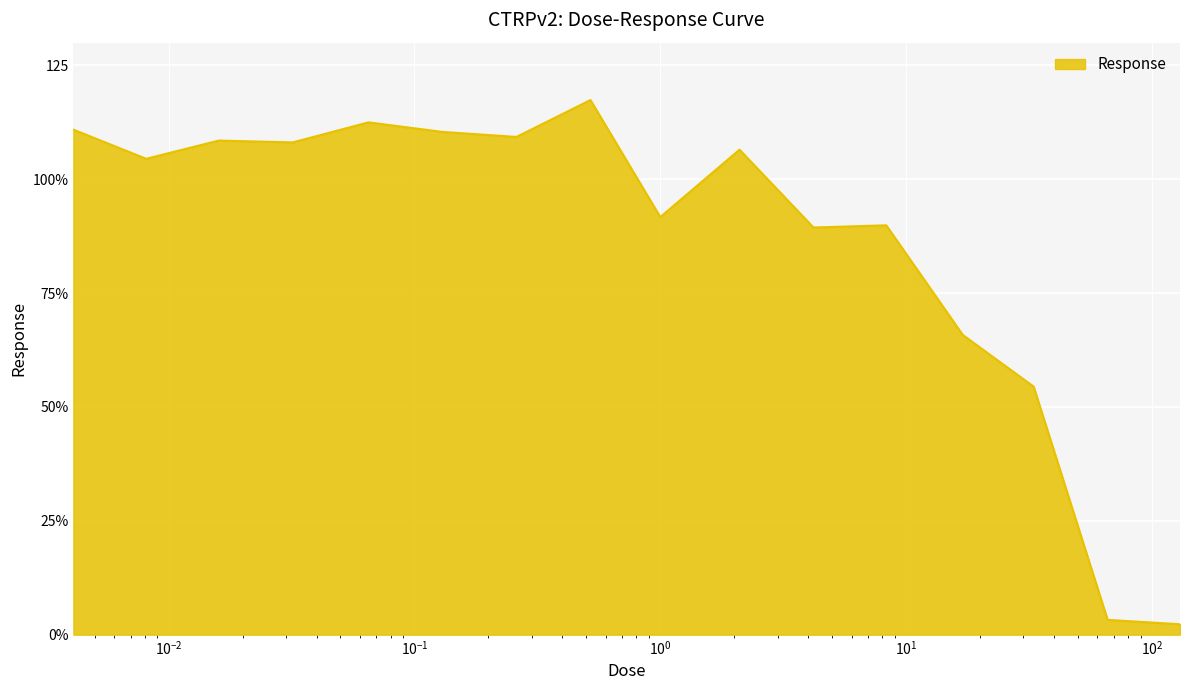

Does the chart have visible grid lines?

Yes